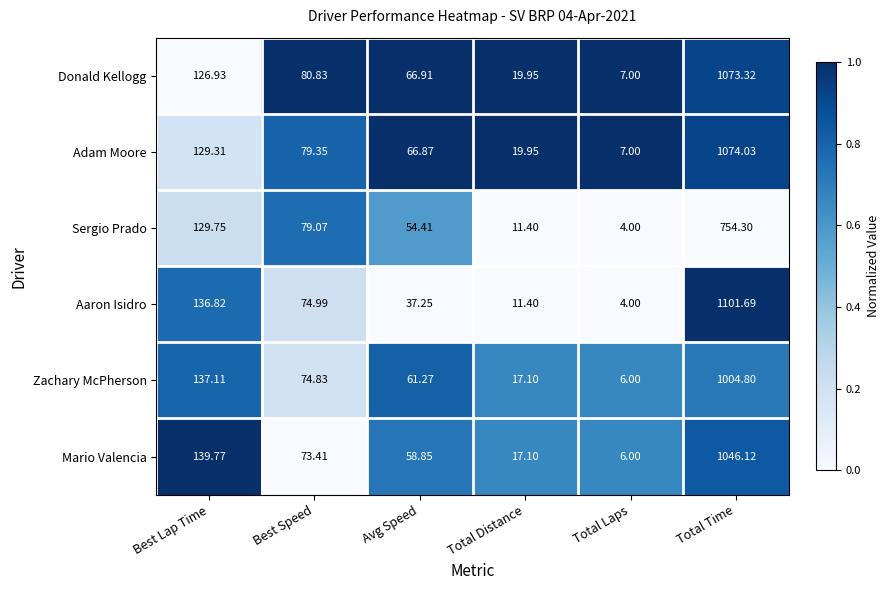

Where does the Donald Kellogg series first go above 80?

Best Lap Time